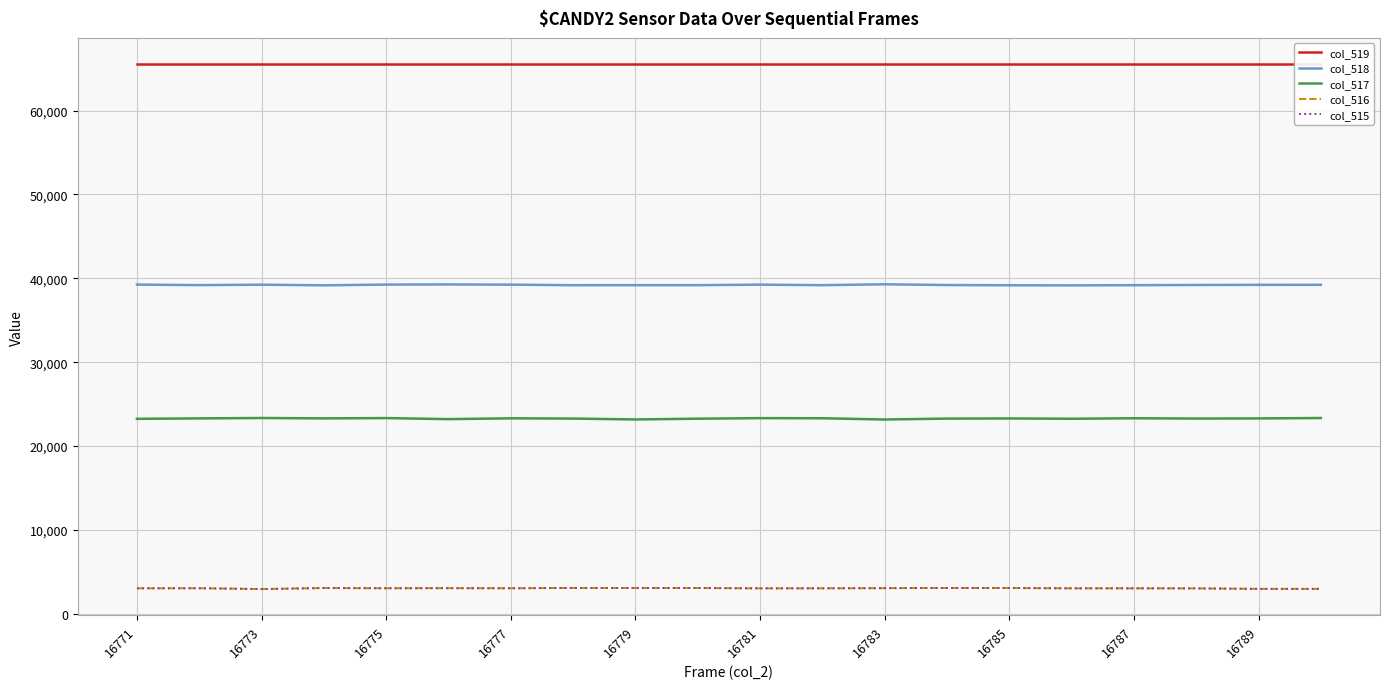

What is the maximum value for col_517?

23345